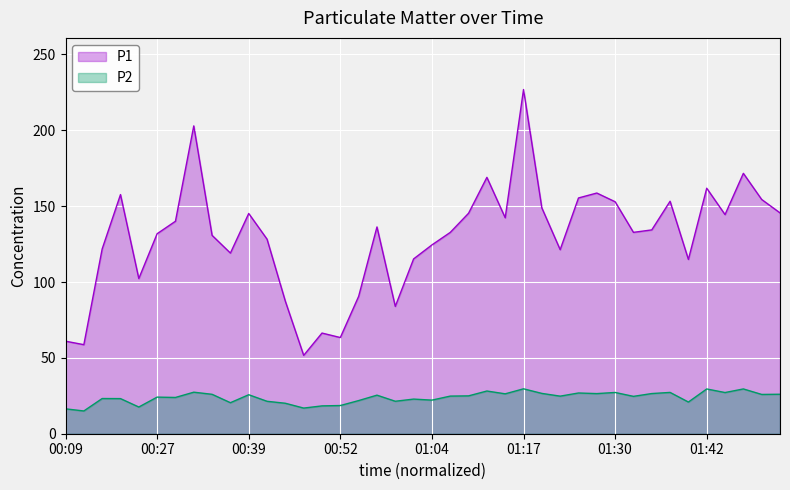

Which label corresponds to the largest value in the chart?

01:17